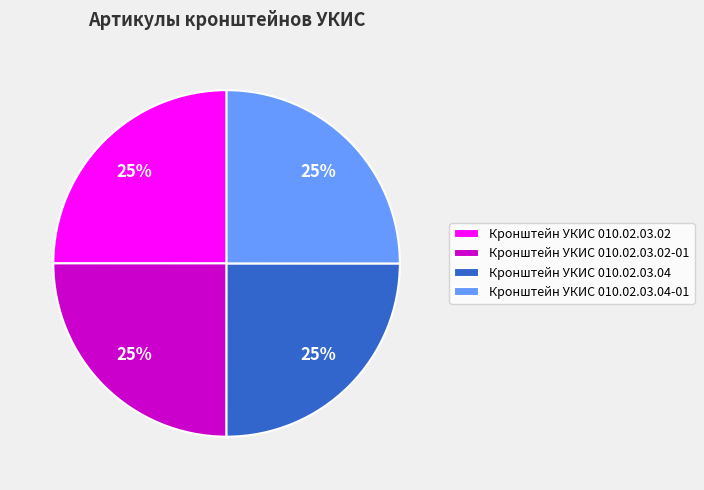

What is the ratio of the value at Кронштейн УКИС 010.02.03.04-01 to the value at Кронштейн УКИС 010.02.03.02?

1.0